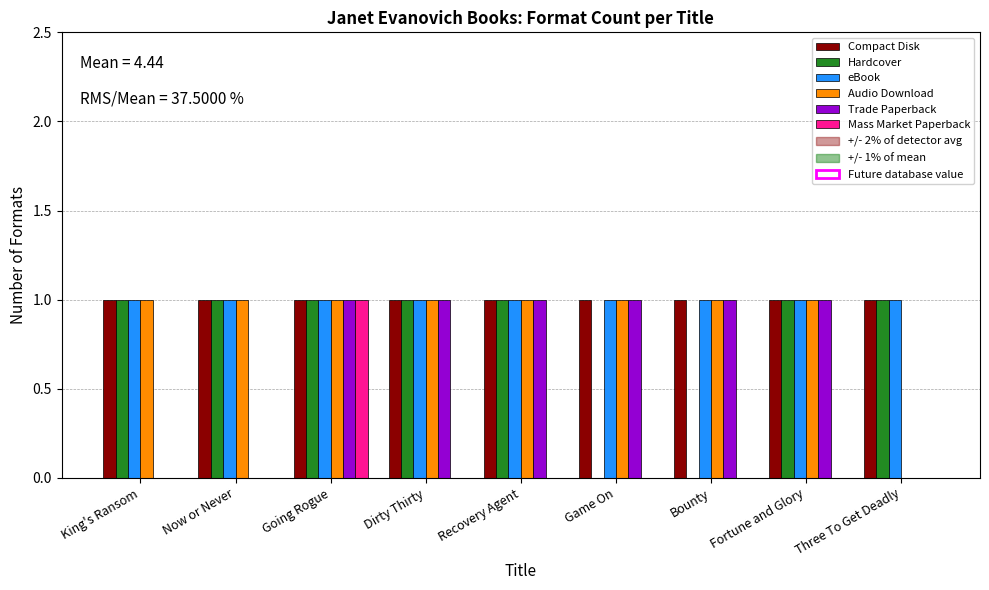

What is the total value across all series at King's Ransom?

4